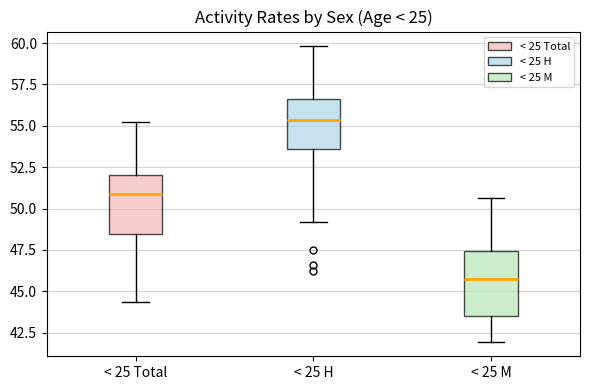

Reading left to right, read every box against the y-axis: the position of its median line, the range the box covers, and the ends of its whiskers. The values are not printed on the chart, so give them approximately, as read against the axis.

< 25 Total: median 51.0, box 48.5 to 52.0, whiskers 44.5 to 55.5
< 25 H: median 55.5, box 53.5 to 56.5, whiskers 49.0 to 60.0
< 25 M: median 46.0, box 43.5 to 47.5, whiskers 42.0 to 50.5